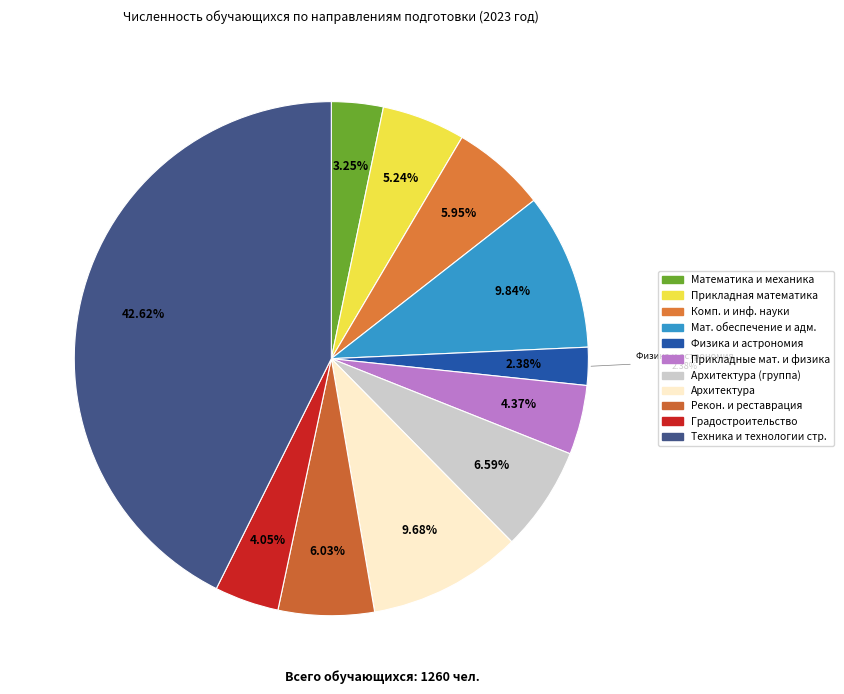

Which has a higher value, 02.00.00 Компьютерные и информационные or 03.03.01 Прикладные математика и физика?

02.00.00 Компьютерные и информационные